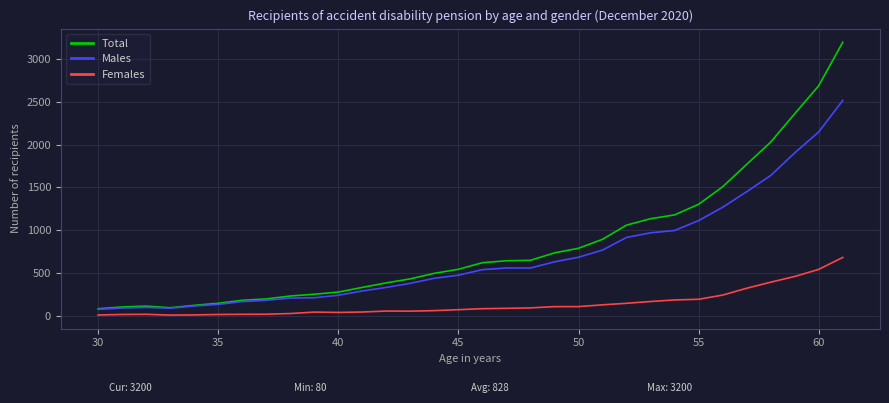

Which series has the largest range (max minus min)?

Total